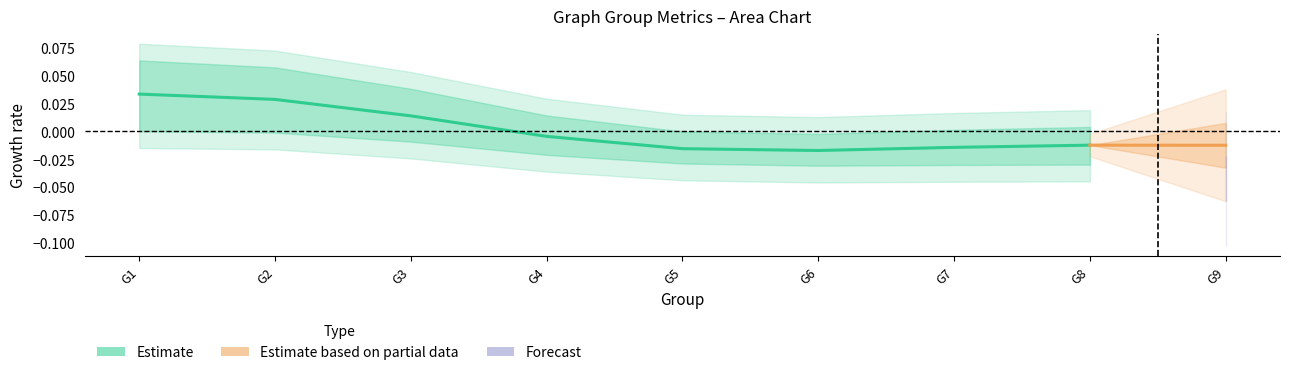

Reading left to right, what are all the values shown in this chart?

G1=0.0	G2=0.0	G3=0.0	G4=-0.0	G5=-0.0	G6=-0.0	G7=-0.0	G8=-0.0